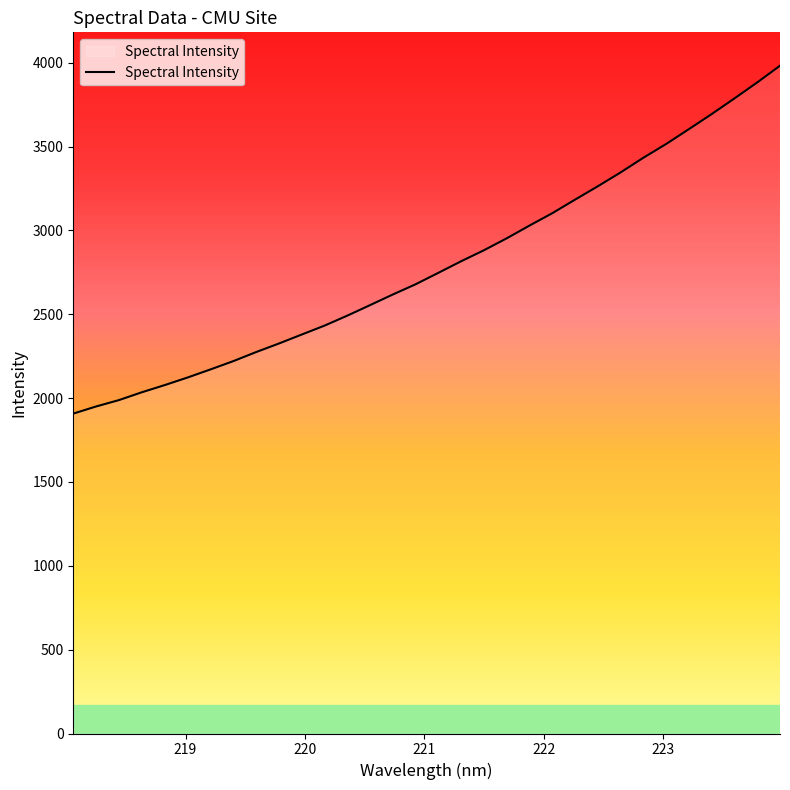

What is the smallest value displayed?

1907.7